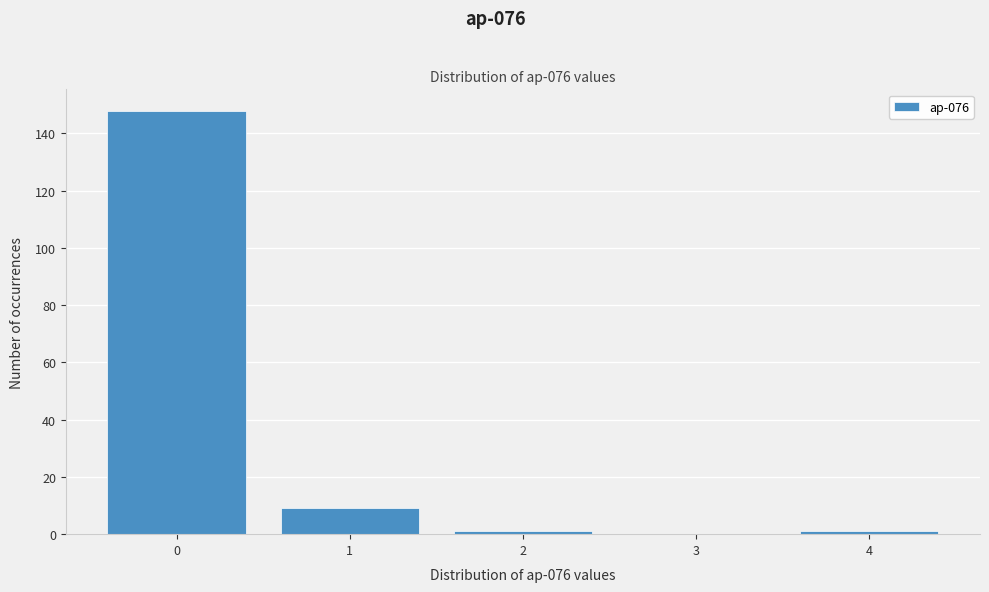

Reading right to left, transcribe all the data shown in this chart.

4=1	3=0	2=1	1=9	0=148